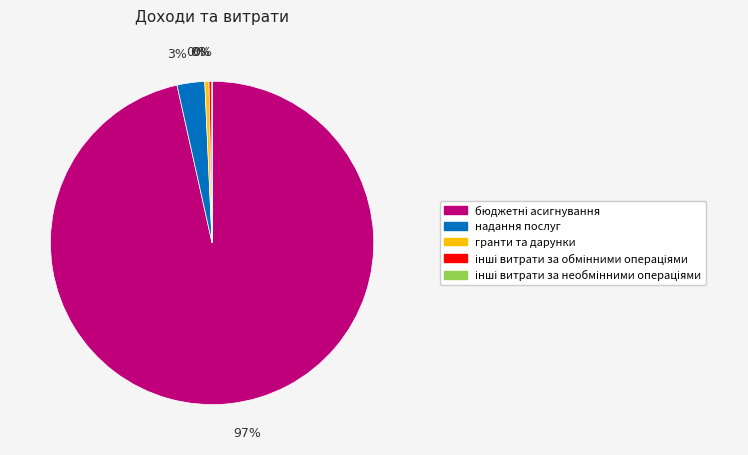

To the nearest percent, what portion does надання послуг represent?

3%